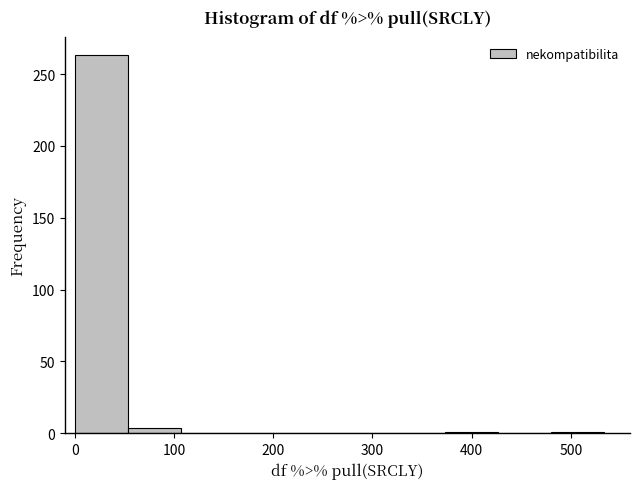

Over which range of the x-axis is the bar tallest?

0 to 50